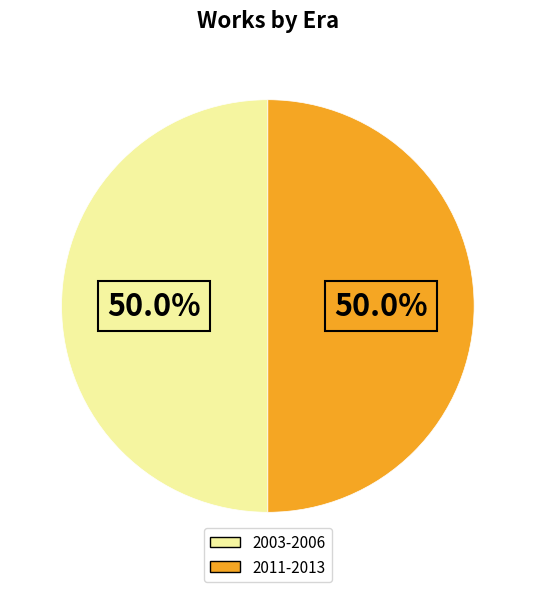

Combined, do 2011-2013 and 2003-2006 account for over 50%?

Yes